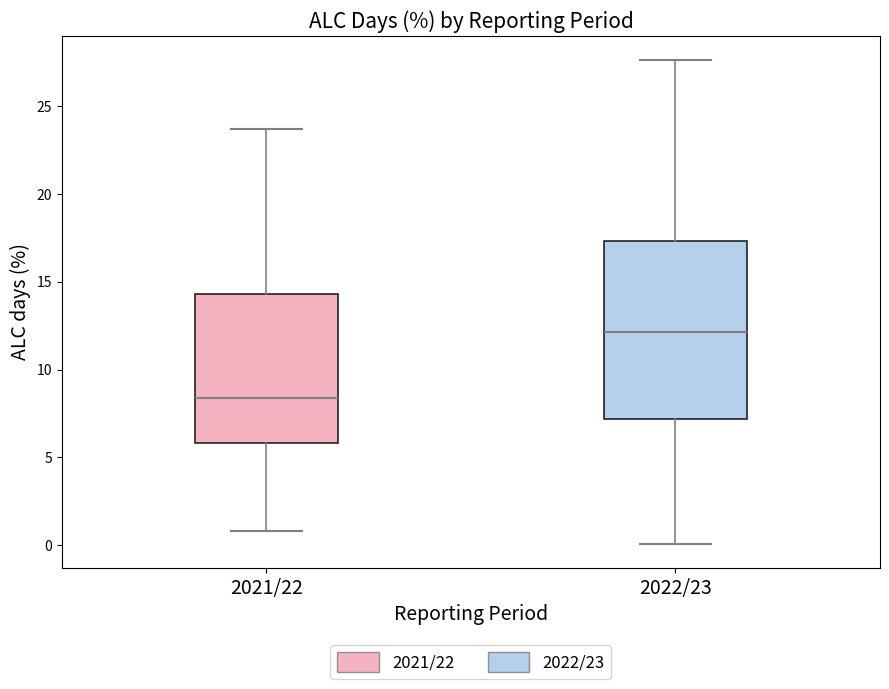

Where does the median line of the box for 2022/23 sit on the y-axis? The values are not printed on the chart, so give them approximately, as read against the axis.

12.0